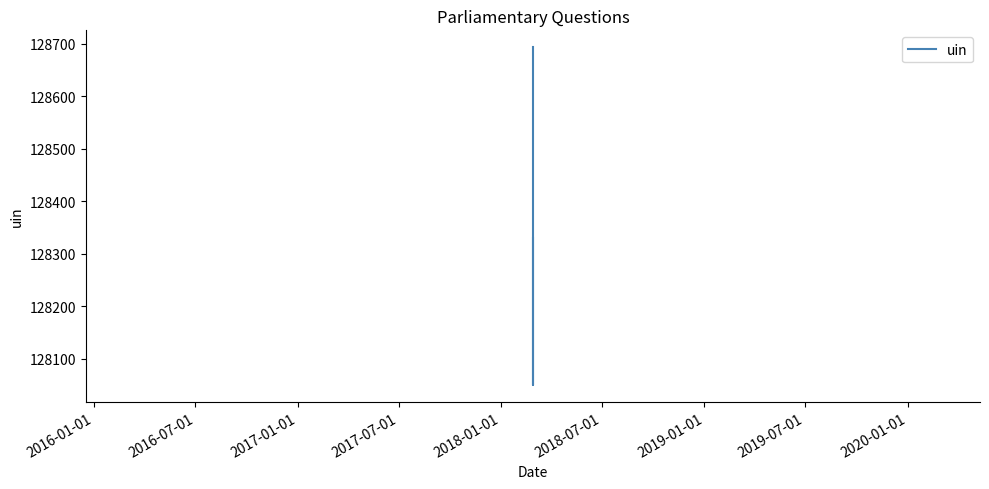

What is the value of the 2nd point from the left?

128050